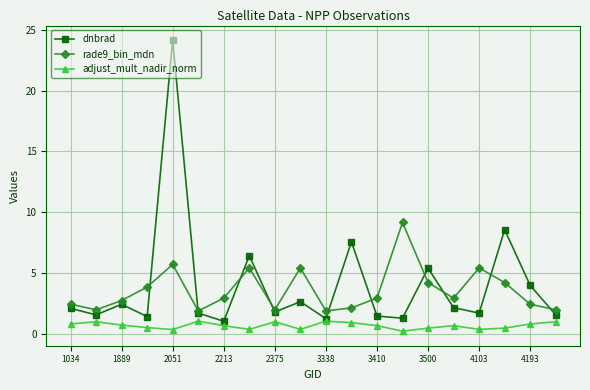

At how many categories does at least one series exceed 19?

1